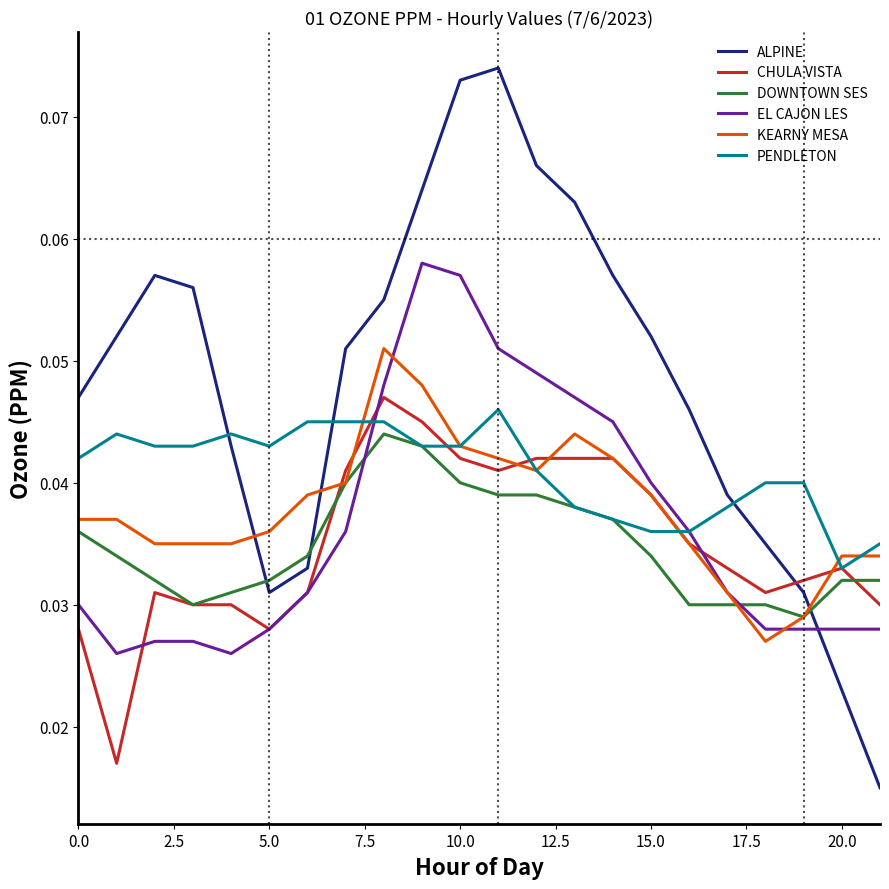

Does the chart display data point markers on the line(s)?

No